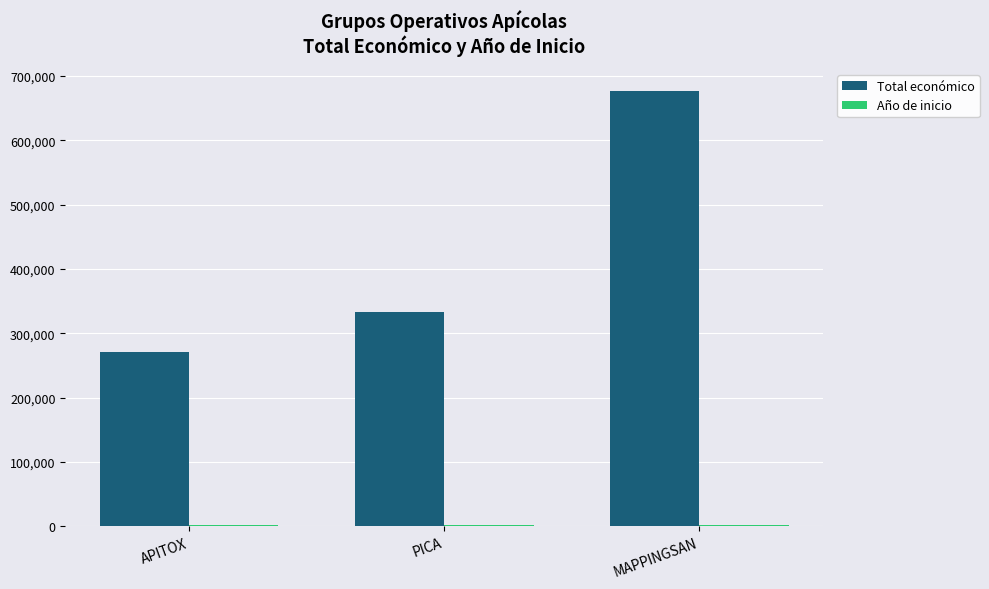

What is the maximum value shown in the chart?

677425